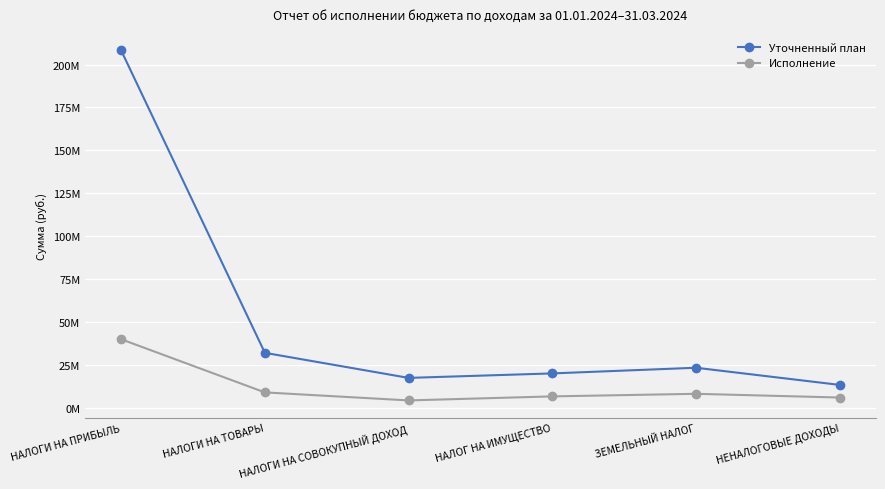

At НАЛОГ НА ИМУЩЕСТВО, list the series in order from smallest to largest.

Исполнение, Уточненный план